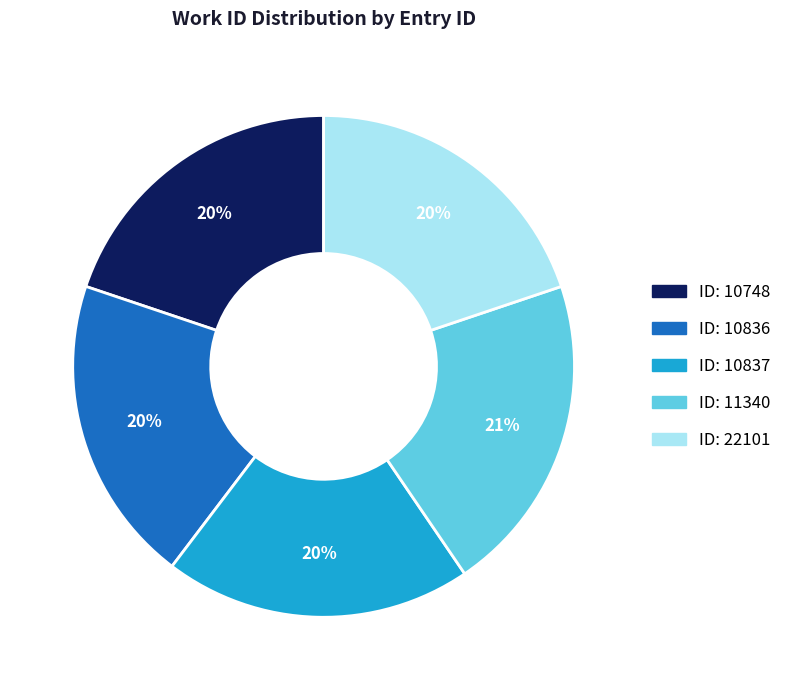

To the nearest percent, what is the average slice percentage?

20%